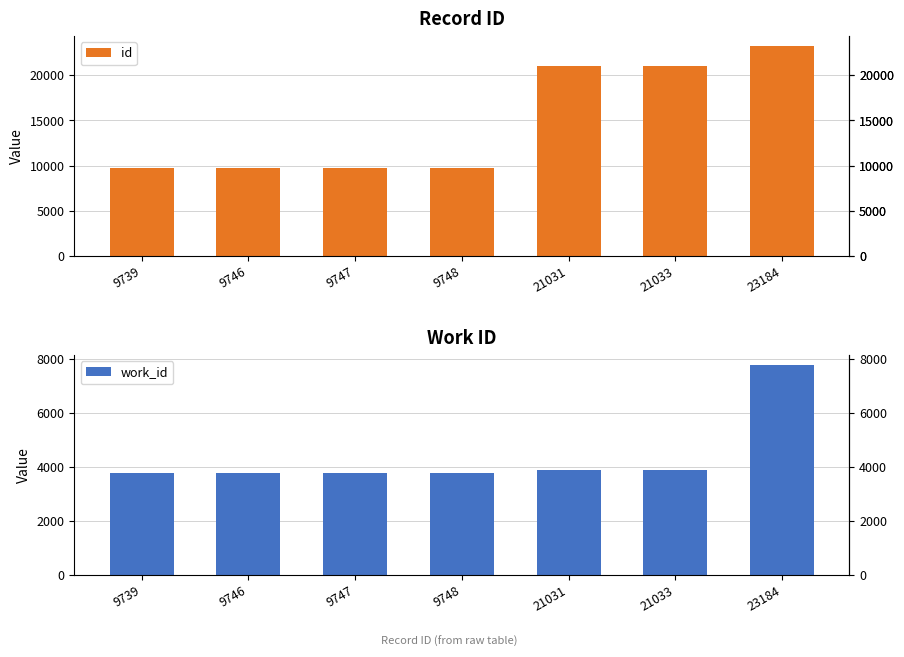

Where does the id series first go above 9748?

21031